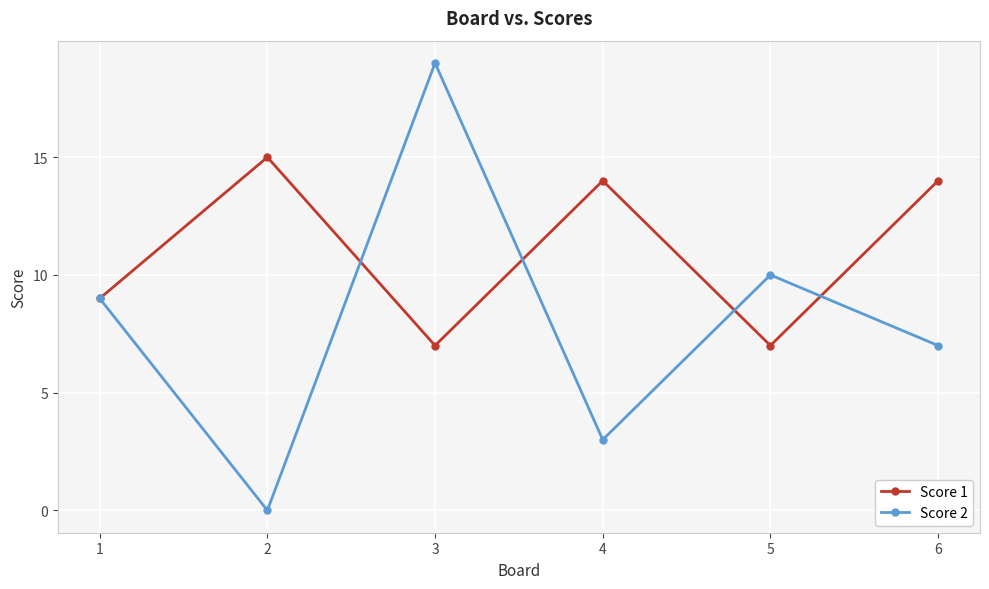

How many categories are shown in the chart?

6